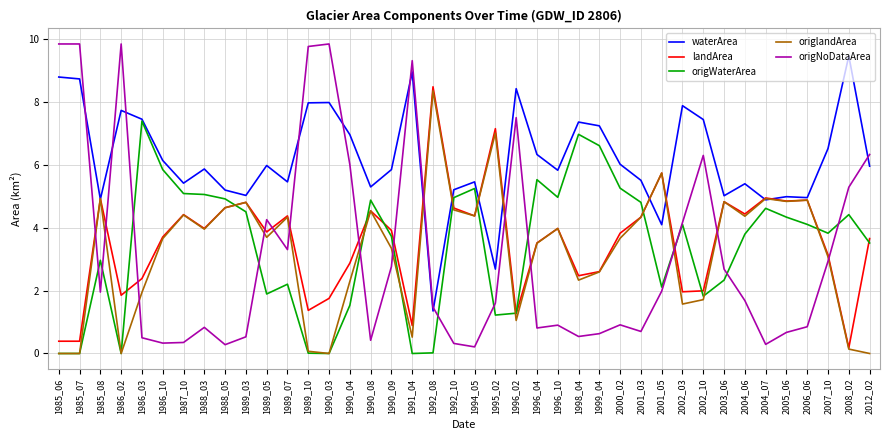

What is the highest value of the origlandArea series?

8.3